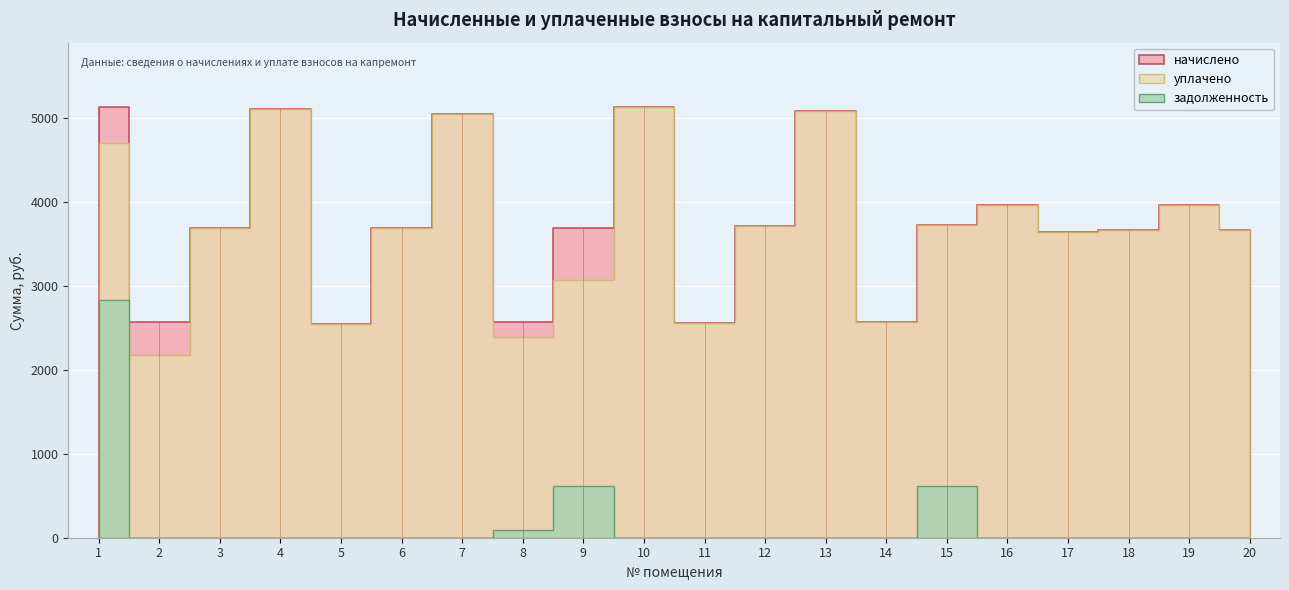

True or false: уплачено and задолженность cross at least once.

False